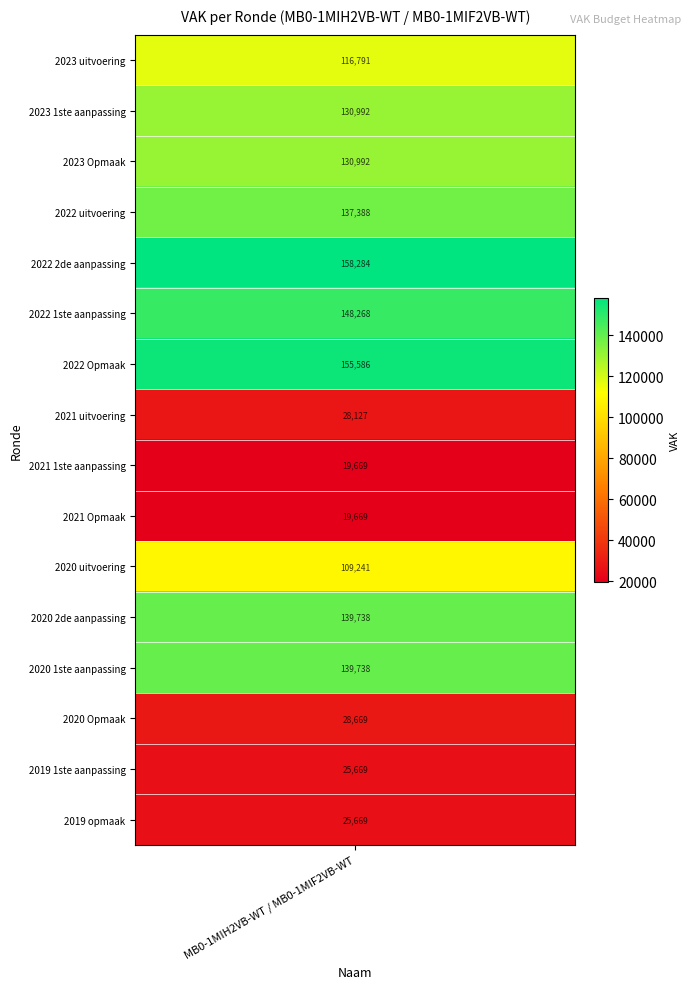

What is the change in value from 2020 1ste aanpassing to 2020 Opmaak?

-111069